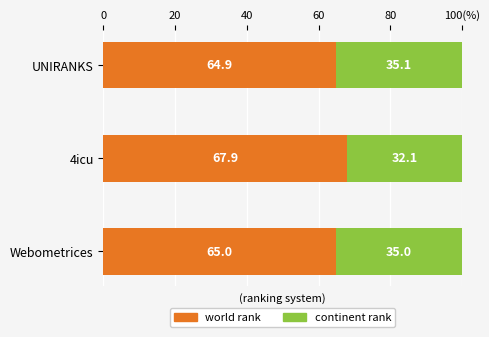

What is the sum of all world rank values?

197.8